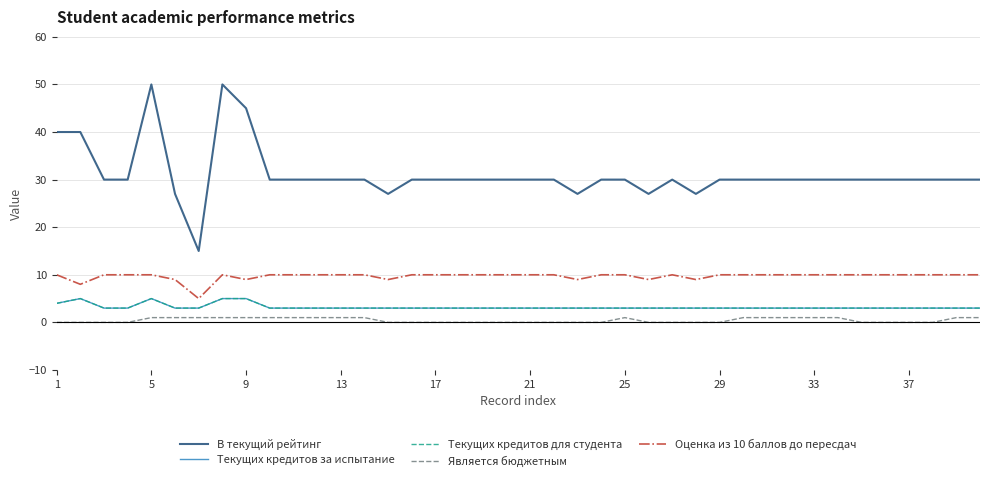

Does the chart display data point markers on the line(s)?

No